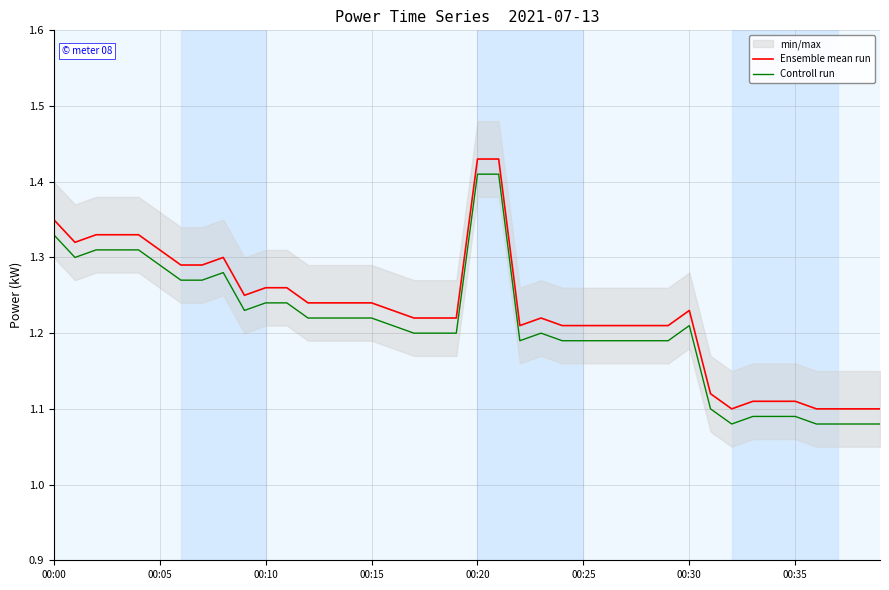

Is it true that Controll run equals 2.2 at 00:20?

False